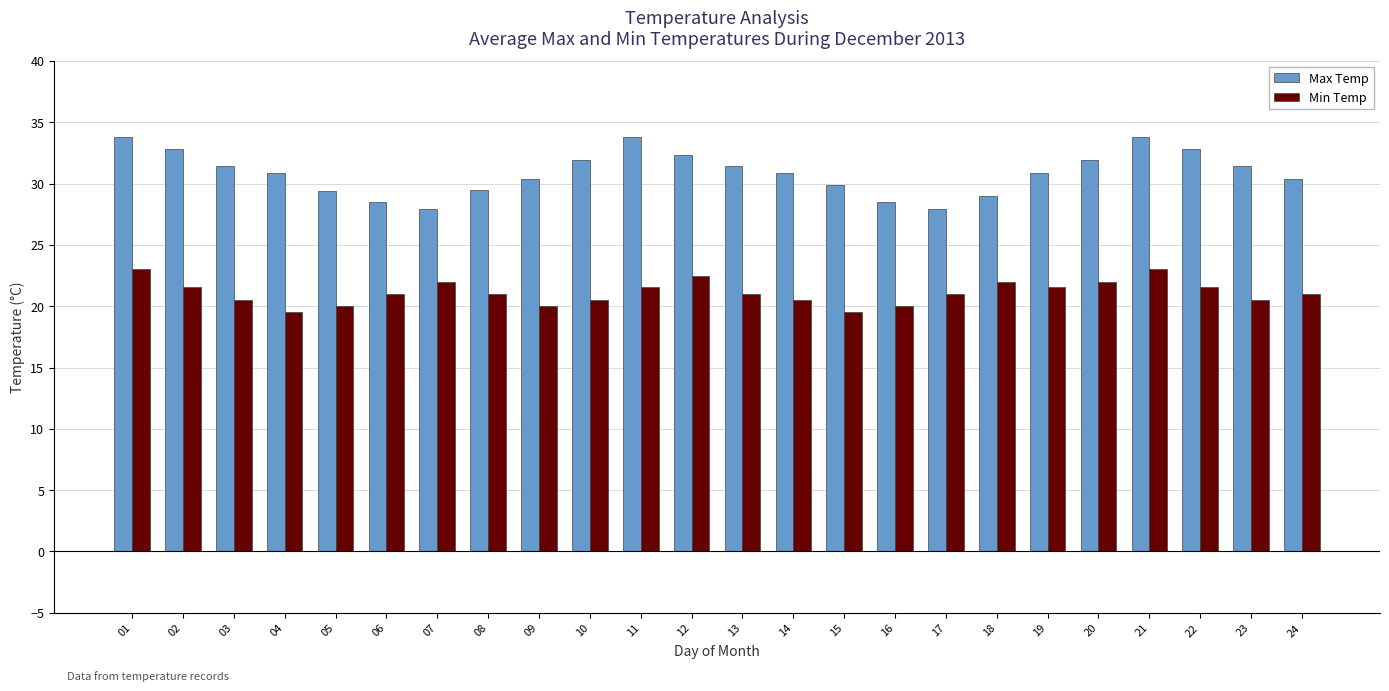

Rank the series at 07 from highest to lowest value.

Max Temp, Min Temp